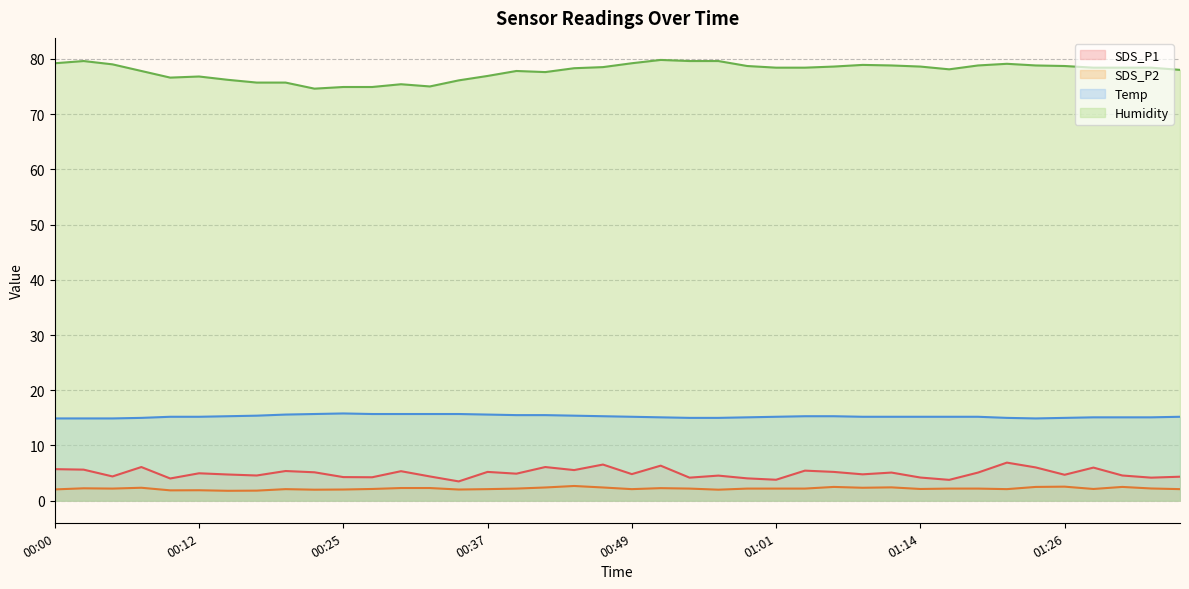

Reading left to right, transcribe all the data shown in this chart.

SDS_P1: 5.7	5.6	4.4	6.1	4.0	5.0	4.8	4.6	5.4	5.2	4.3	4.2	5.3	4.4	3.5	5.2	4.9	6.1	5.5	6.5	4.8	6.3	4.2	4.5	4.0	3.8	5.5	5.2	4.8	5.1	4.2	3.8	5.1	6.9	6.0	4.7	6.0	4.6	4.2	4.3
SDS_P2: 2.0	2.2	2.2	2.4	1.9	1.9	1.8	1.8	2.1	2.0	2.0	2.1	2.3	2.3	2.0	2.1	2.2	2.4	2.7	2.4	2.1	2.3	2.2	2.0	2.2	2.2	2.2	2.5	2.4	2.4	2.1	2.2	2.2	2.1	2.5	2.5	2.1	2.5	2.2	2.1
Temp: 14.9	14.9	14.9	15.0	15.2	15.2	15.3	15.4	15.6	15.7	15.8	15.7	15.7	15.7	15.7	15.6	15.5	15.5	15.4	15.3	15.2	15.1	15.0	15.0	15.1	15.2	15.3	15.3	15.2	15.2	15.2	15.2	15.2	15.0	14.9	15.0	15.1	15.1	15.1	15.2
Humidity: 79.2	79.6	79.0	77.8	76.6	76.8	76.2	75.7	75.7	74.6	74.9	74.9	75.4	75.0	76.1	76.9	77.8	77.6	78.3	78.5	79.2	79.8	79.6	79.6	78.7	78.4	78.4	78.6	78.9	78.8	78.6	78.1	78.8	79.1	78.8	78.7	78.4	78.4	78.4	78.0